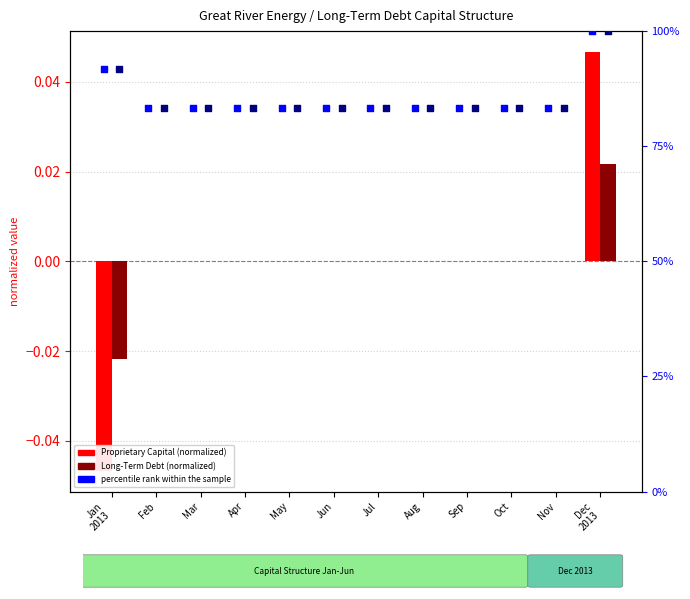

At which category is the sum across all series the highest?

Dec
2013